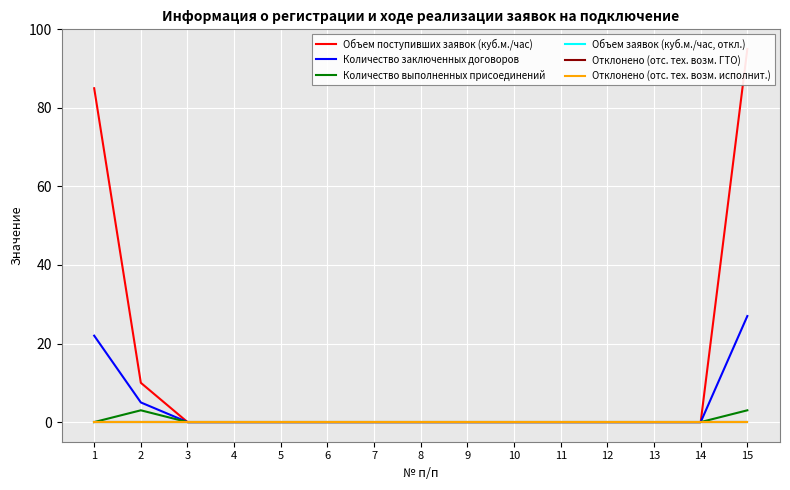

True or false: Количество выполненных присоединений and Объем заявок (куб.м./час, откл.) cross at least once.

False